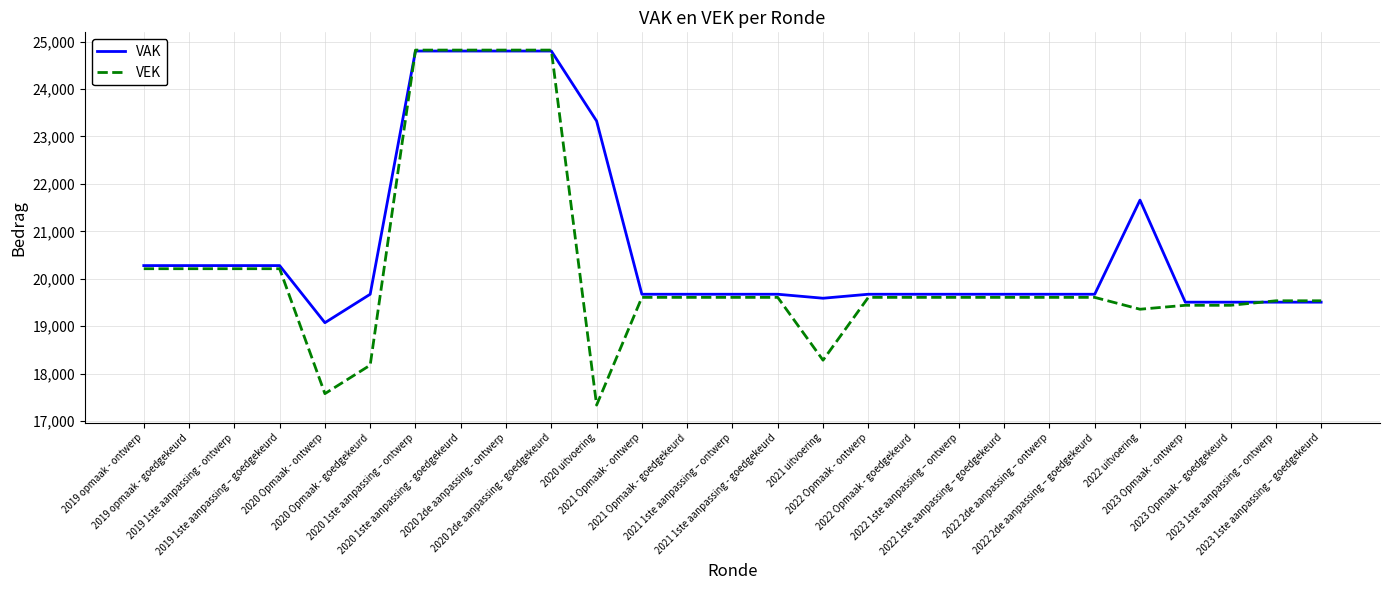

What value does the VEK series have at 2023 1ste aanpassing – goedgekeurd?

19537